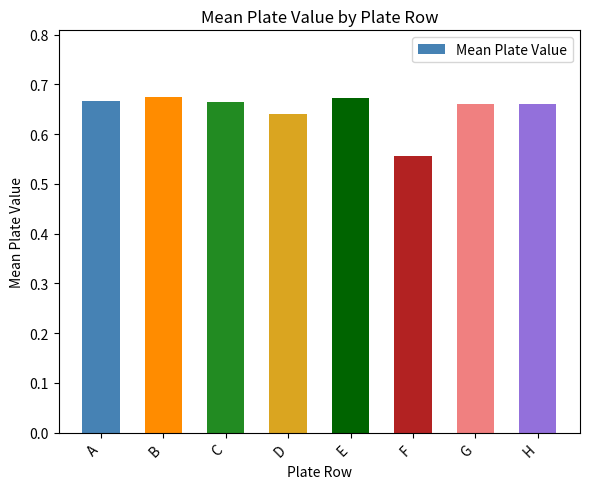

The chart shows a value of 0.1 at C. True or false?

False